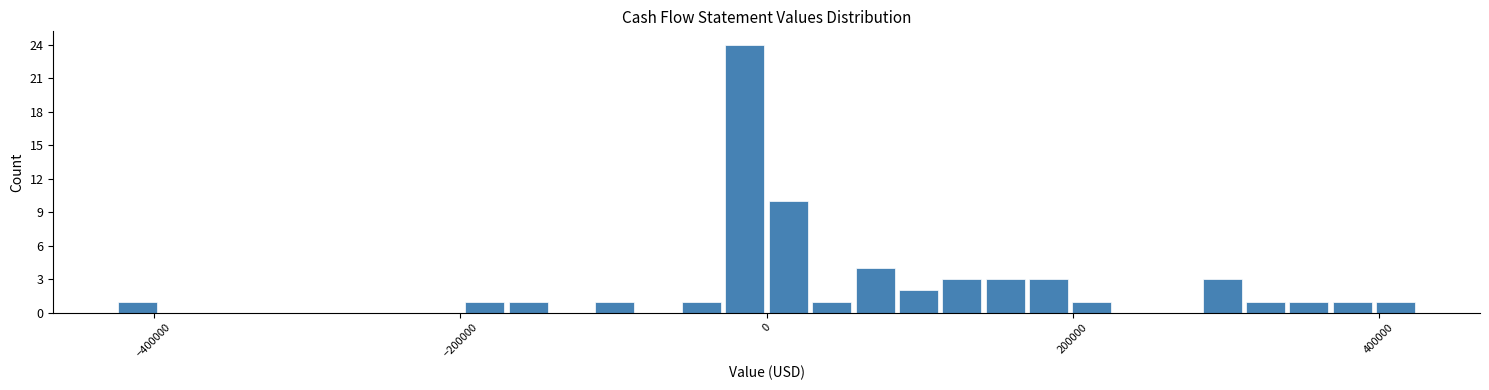

Read against the x-axis, roughly where is the centre of the tallest bar?

-20000